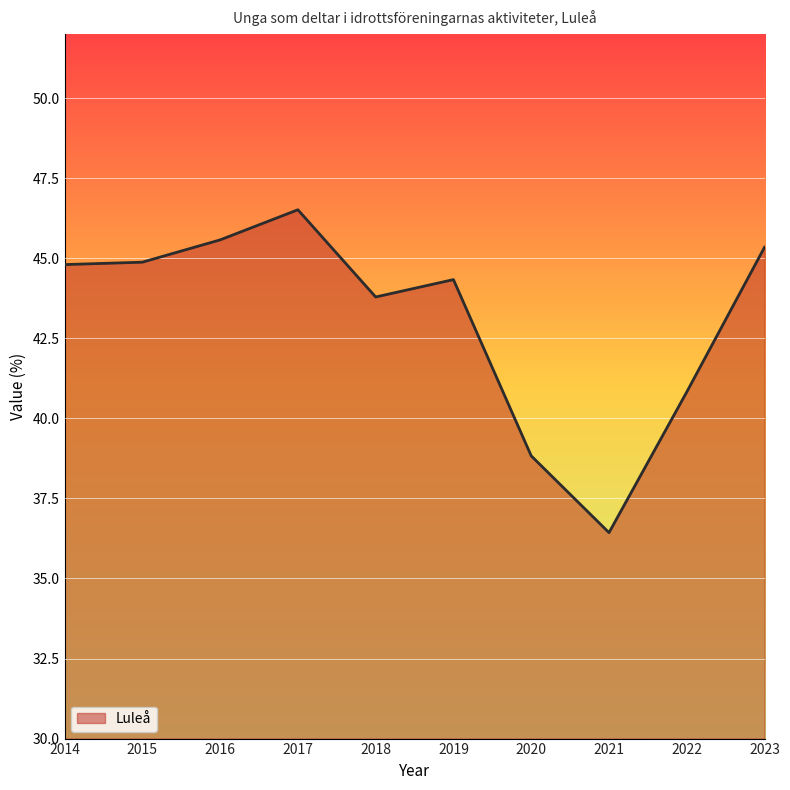

At which category does the chart reach its minimum across all series?

2021